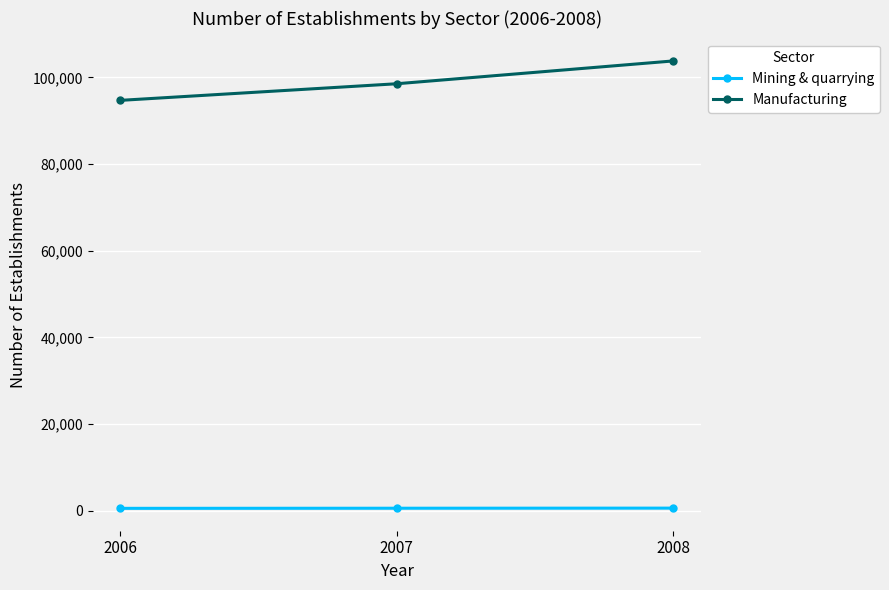

What is the difference between the highest and lowest values at 2008?

103209